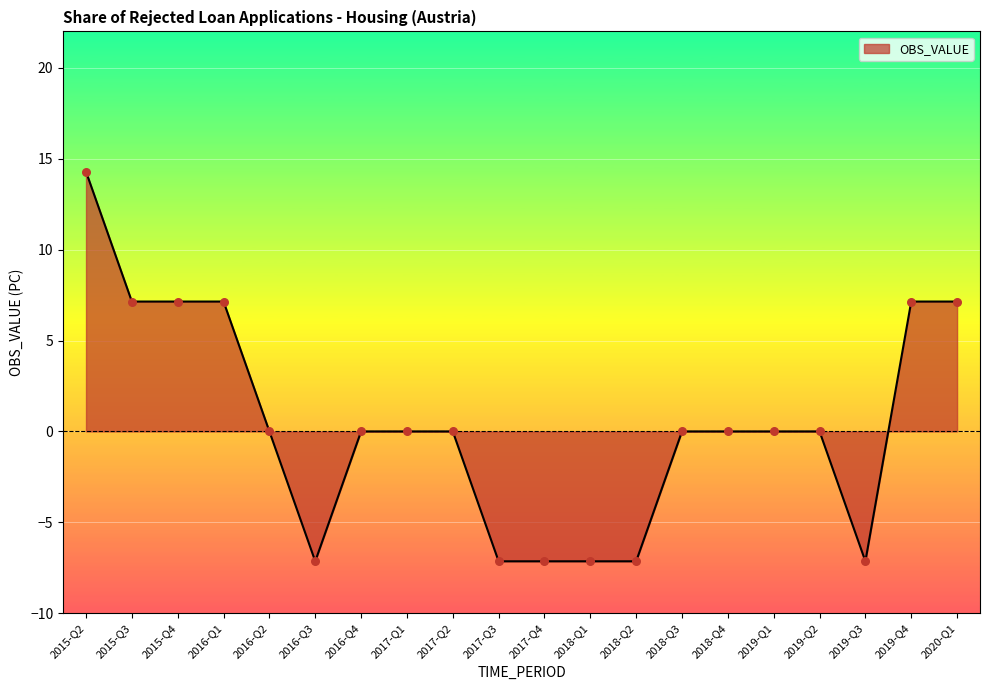

Which has a higher value, 2019-Q1 or 2018-Q1?

2019-Q1